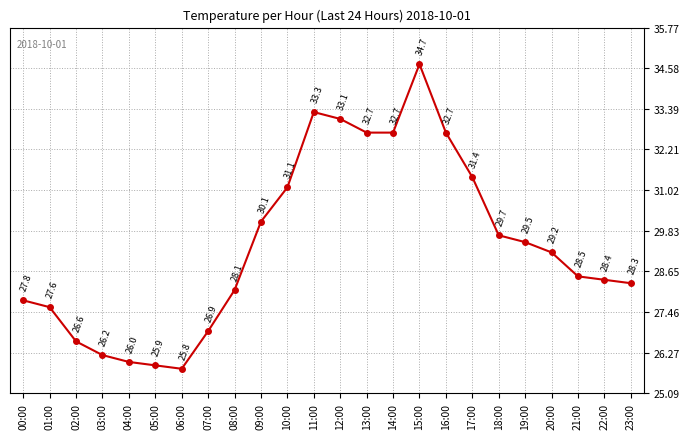

Reading left to right, extract all data points from this chart.

27.8	27.6	26.6	26.2	26.0	25.9	25.8	26.9	28.1	30.1	31.1	33.3	33.1	32.7	32.7	34.7	32.7	31.4	29.7	29.5	29.2	28.5	28.4	28.3